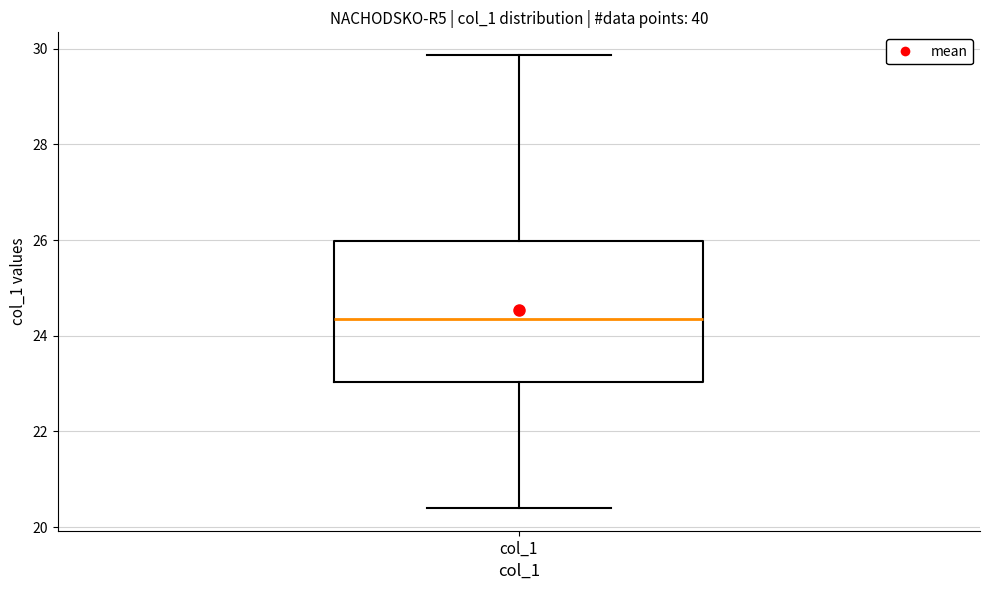

Read this box plot against the y-axis: the position of the median line, the range covered by the box, and the ends of both whiskers. The values are not printed on the chart, so give them approximately, as read against the axis.

median 24.4, box 23.0 to 26.0, whiskers 20.4 to 29.8